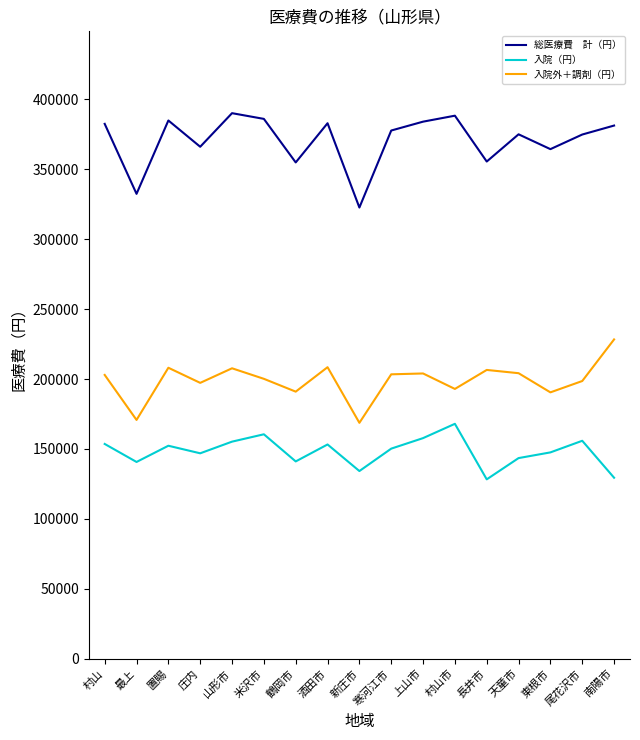

What is the greatest value displayed?

390055.4